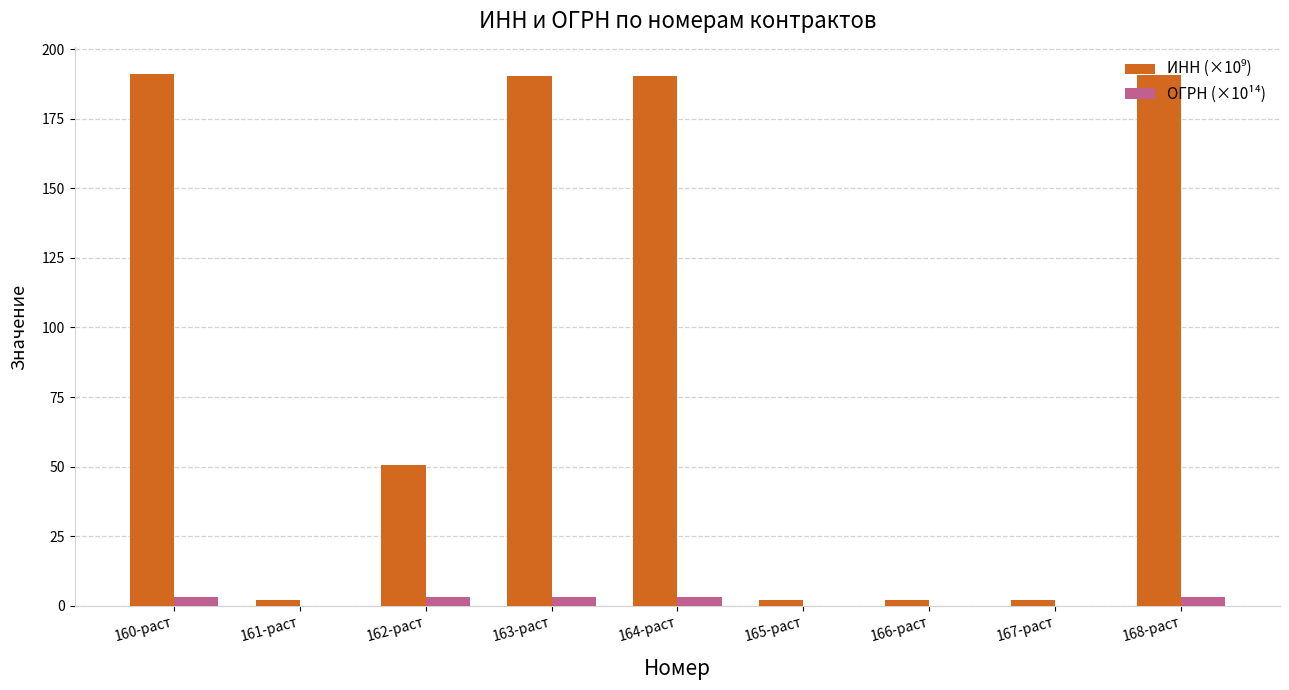

What is the maximum value shown in the chart?

191.1